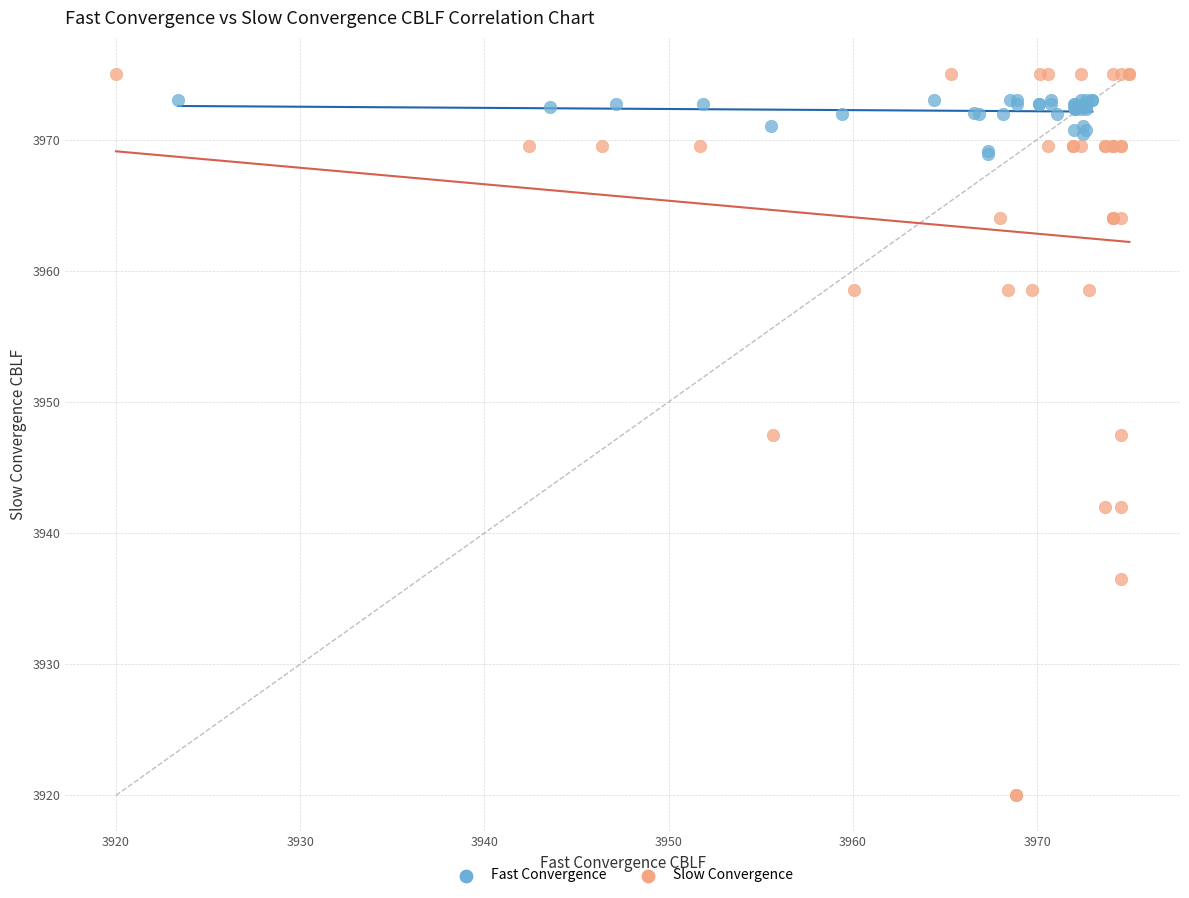

What are all the series names shown in the legend?

Fast Convergence, Slow Convergence